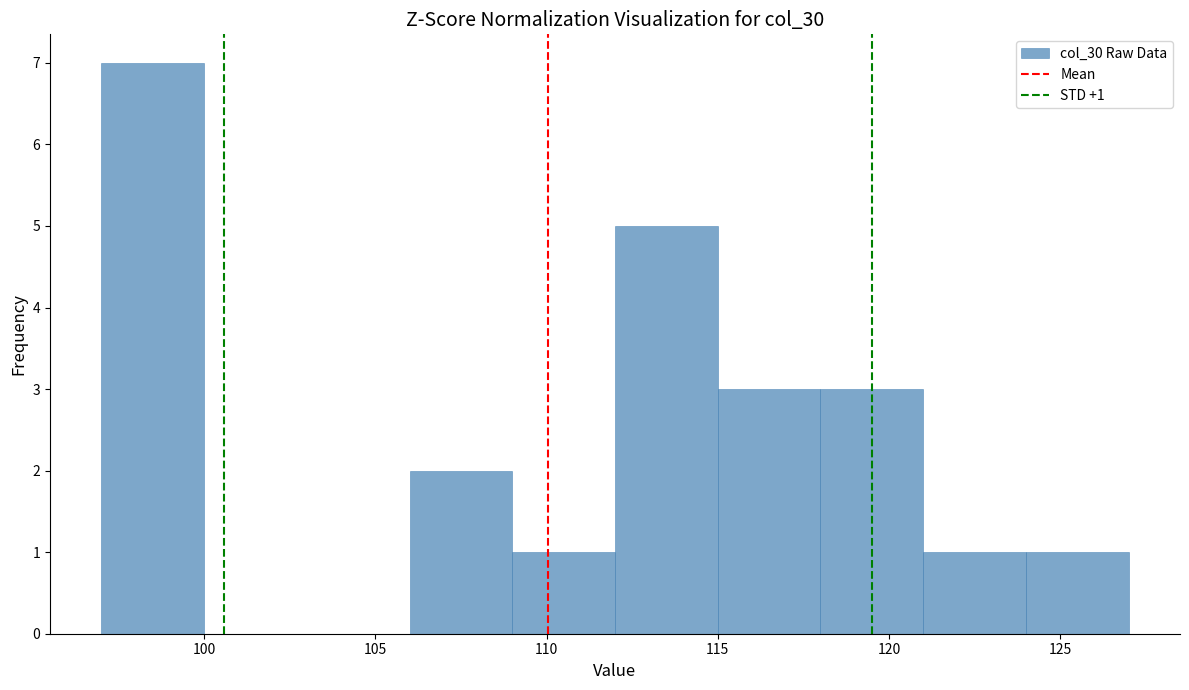

Over which range of the x-axis is the bar tallest?

97 to 100